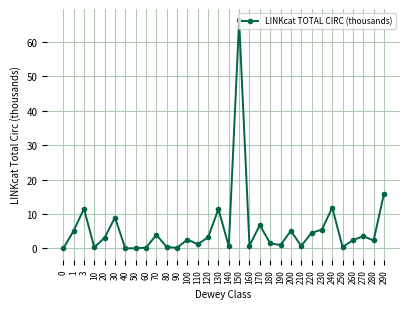

Is this an area chart (filled region under the line)?

No